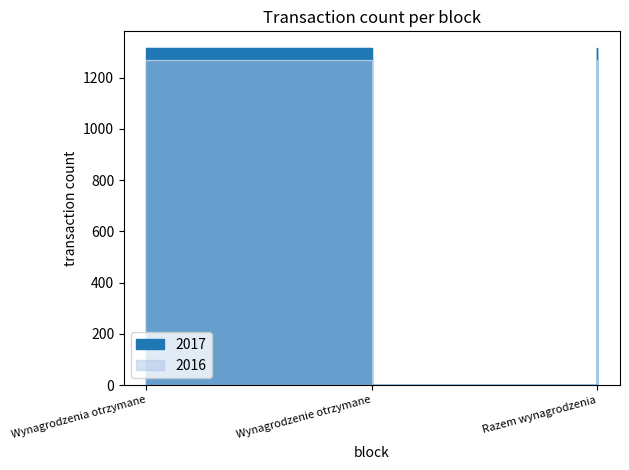

At which label is 2017 closest to 657?

Wynagrodzenie otrzymane